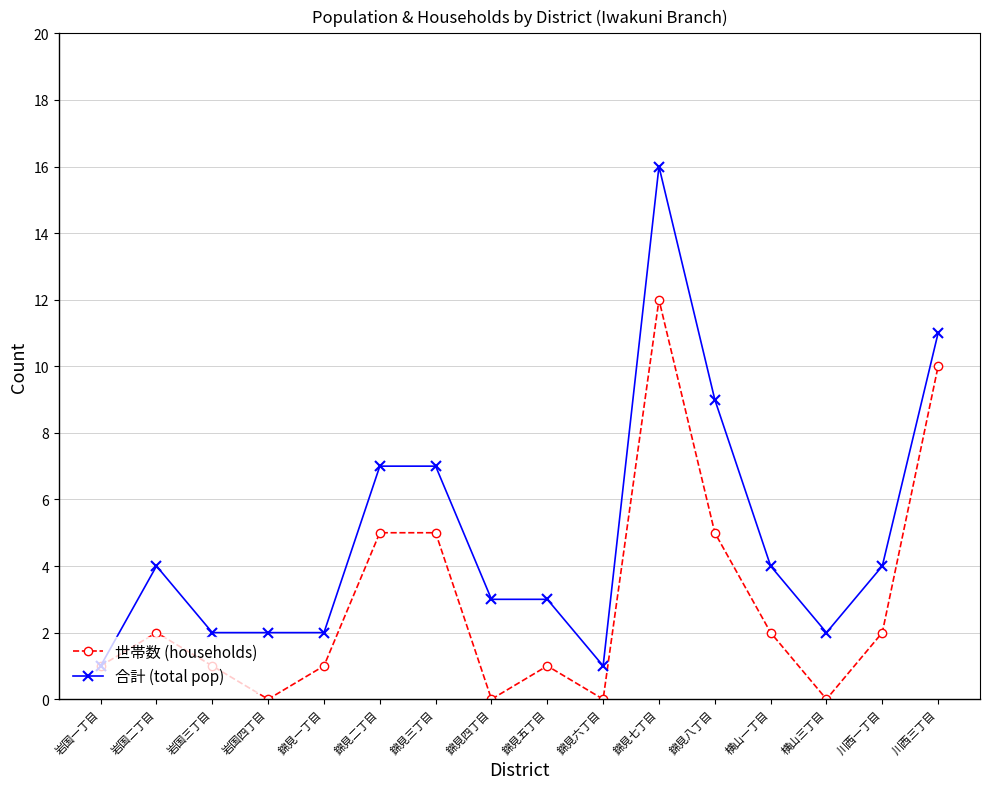

Reading left to right, transcribe all the data shown in this chart.

世帯数 (households): 岩国一丁目=1	岩国二丁目=2	岩国三丁目=1	岩国四丁目=0	錦見一丁目=1	錦見二丁目=5	錦見三丁目=5	錦見四丁目=0	錦見五丁目=1	錦見六丁目=0	錦見七丁目=12	錦見八丁目=5	横山一丁目=2	横山三丁目=0	川西一丁目=2	川西三丁目=10
合計 (total pop): 岩国一丁目=1	岩国二丁目=4	岩国三丁目=2	岩国四丁目=2	錦見一丁目=2	錦見二丁目=7	錦見三丁目=7	錦見四丁目=3	錦見五丁目=3	錦見六丁目=1	錦見七丁目=16	錦見八丁目=9	横山一丁目=4	横山三丁目=2	川西一丁目=4	川西三丁目=11